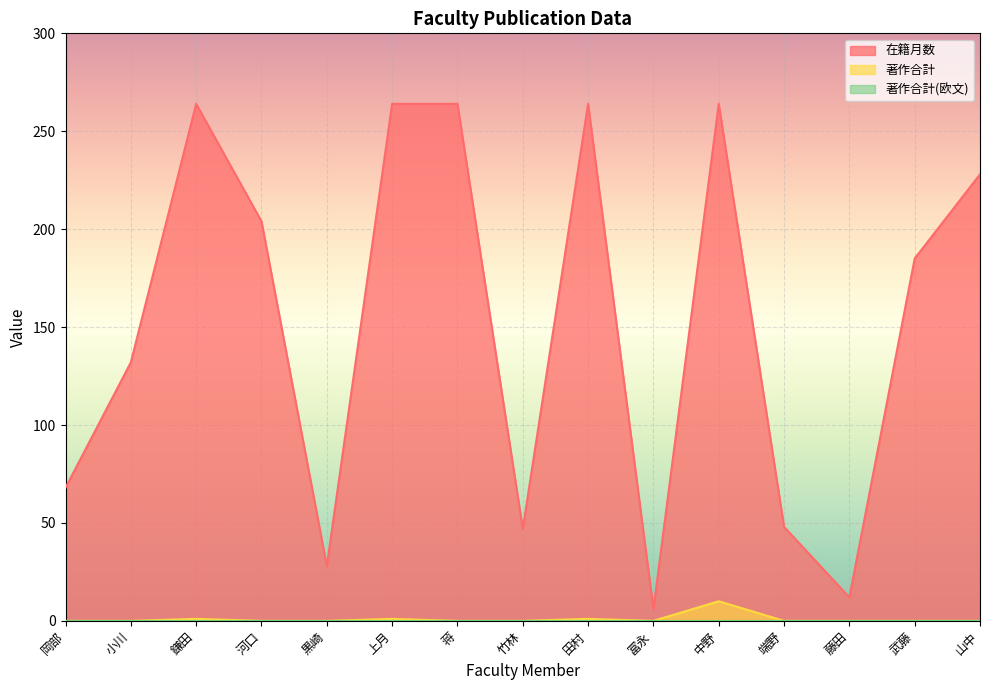

How many interior local valleys does the 在籍月数 series have?

4